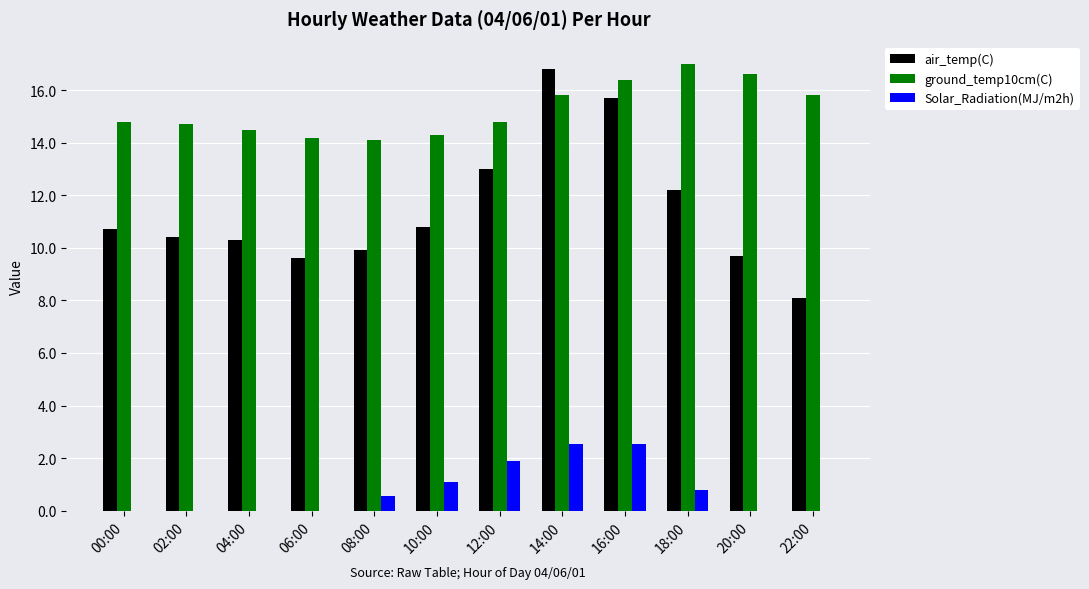

Which series has the largest range (max minus min)?

air_temp(C)